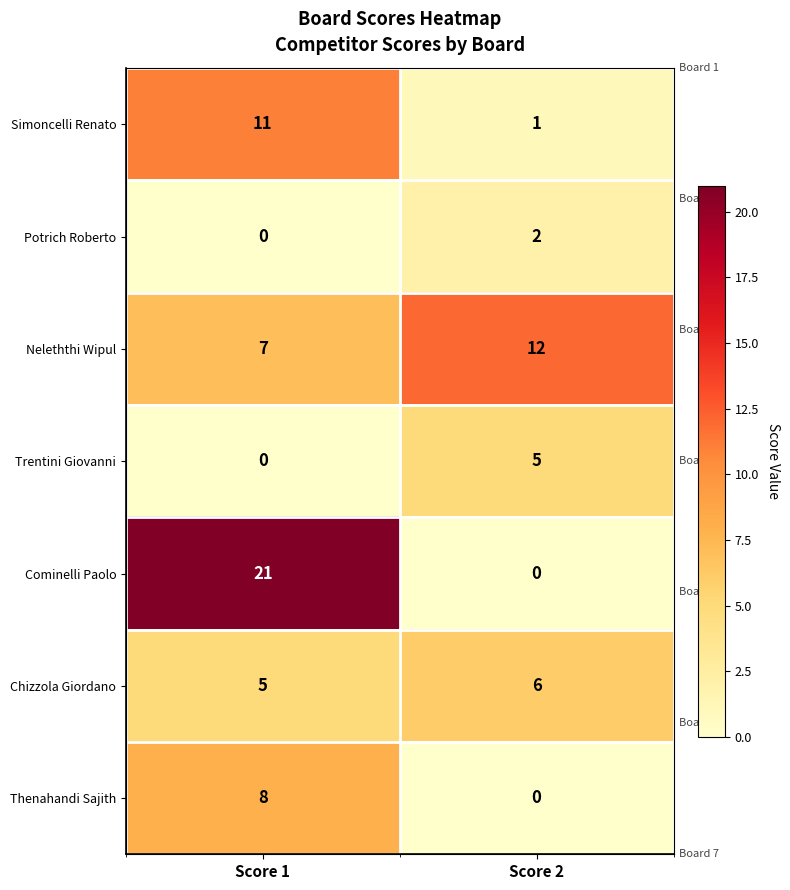

Rank the series at Score 1 from highest to lowest value.

Cominelli Paolo, Simoncelli Renato, Thenahandi Sajith, Neleththi Wipul, Chizzola Giordano, Potrich Roberto, Trentini Giovanni